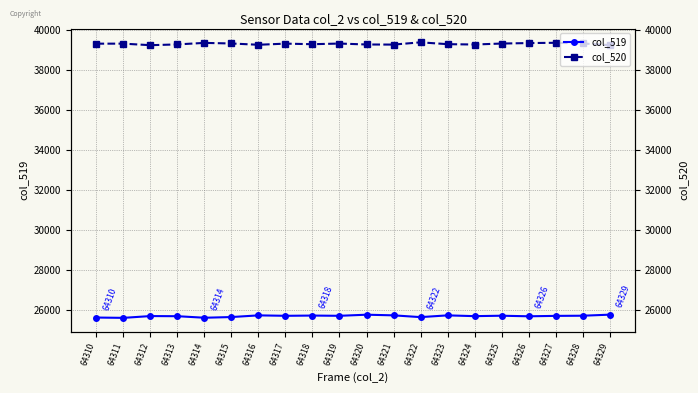

What are all the series names shown in the legend?

col_519, col_520